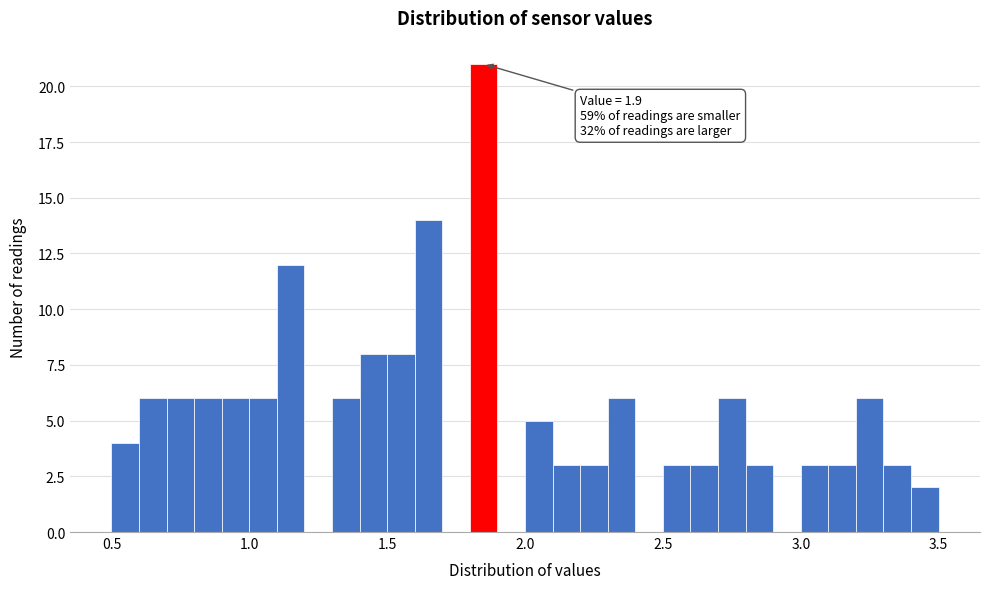

Around what value on the x-axis is the tallest bar? Give the approximate position of its centre, as read against the axis.

1.85